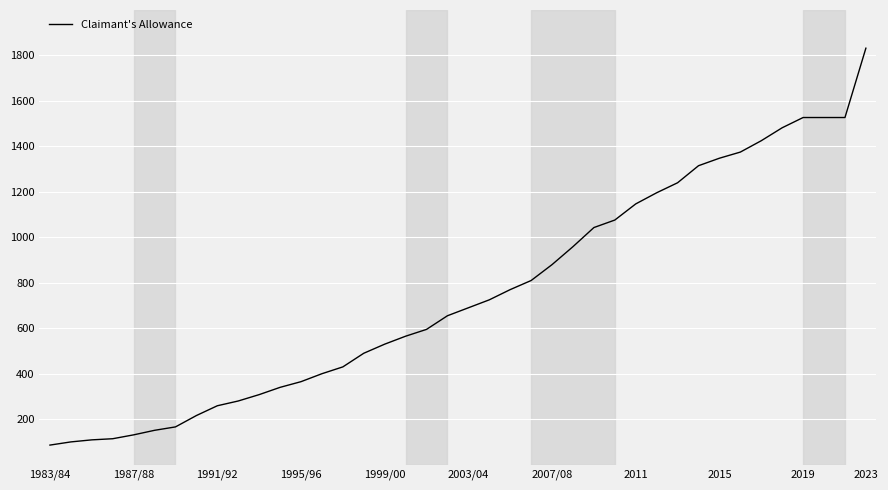

What is the smallest value displayed?

86